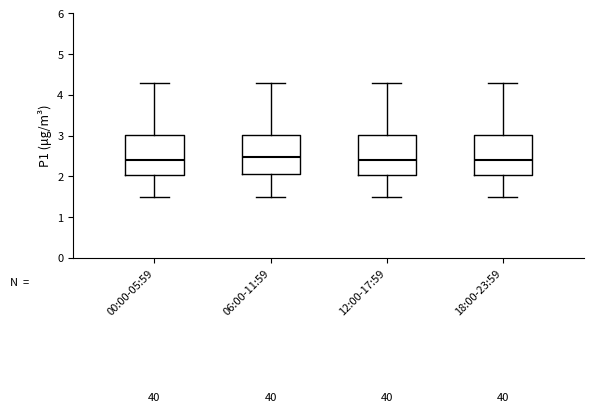

Reading left to right, transcribe this box plot: for each box, give where its median line is, the range the box spans, and where its two whiskers end, as read against the y-axis. The values are not printed on the chart, so give them approximately, as read against the axis.

00:00-05:59: median 2.4, box 2.0 to 3.0, whiskers 1.5 to 4.3
06:00-11:59: median 2.5, box 2.0 to 3.0, whiskers 1.5 to 4.3
12:00-17:59: median 2.4, box 2.0 to 3.0, whiskers 1.5 to 4.3
18:00-23:59: median 2.4, box 2.0 to 3.0, whiskers 1.5 to 4.3